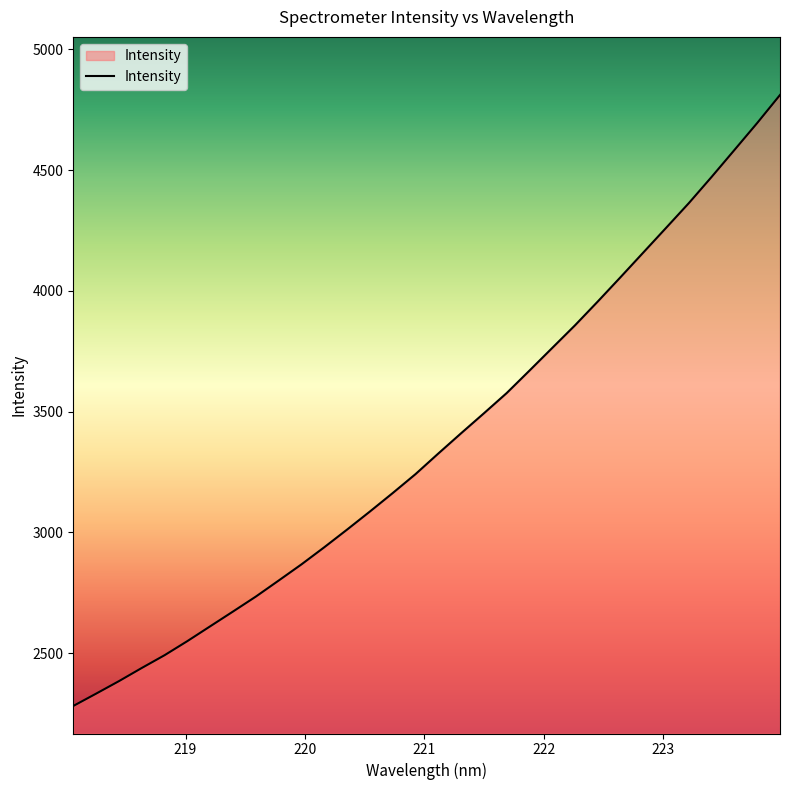

What is the difference between the maximum and minimum values?

2530.4